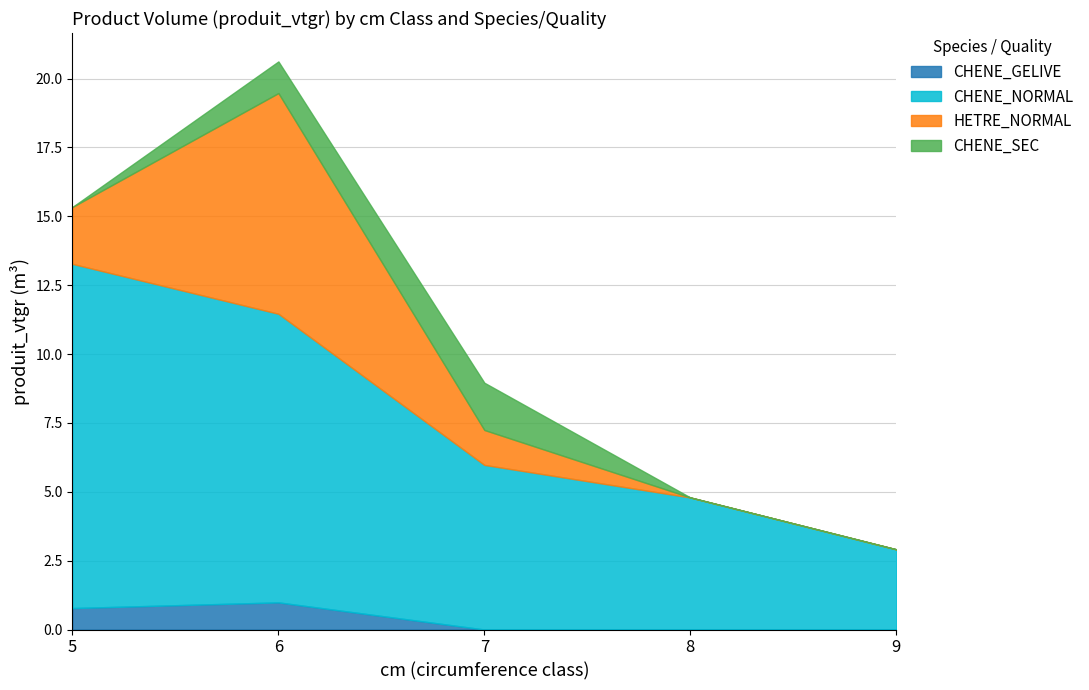

How many series are shown in this chart?

4